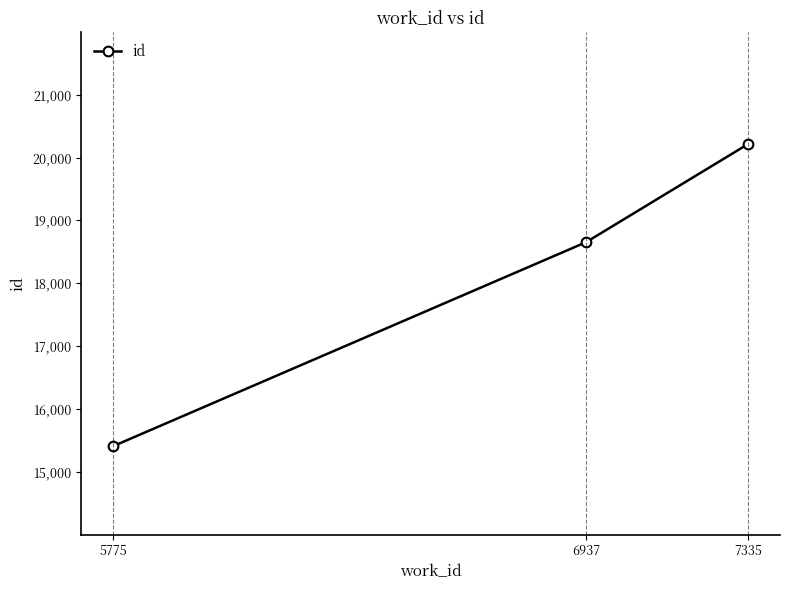

Reading left to right, transcribe all the data shown in this chart.

15405	18653	20216